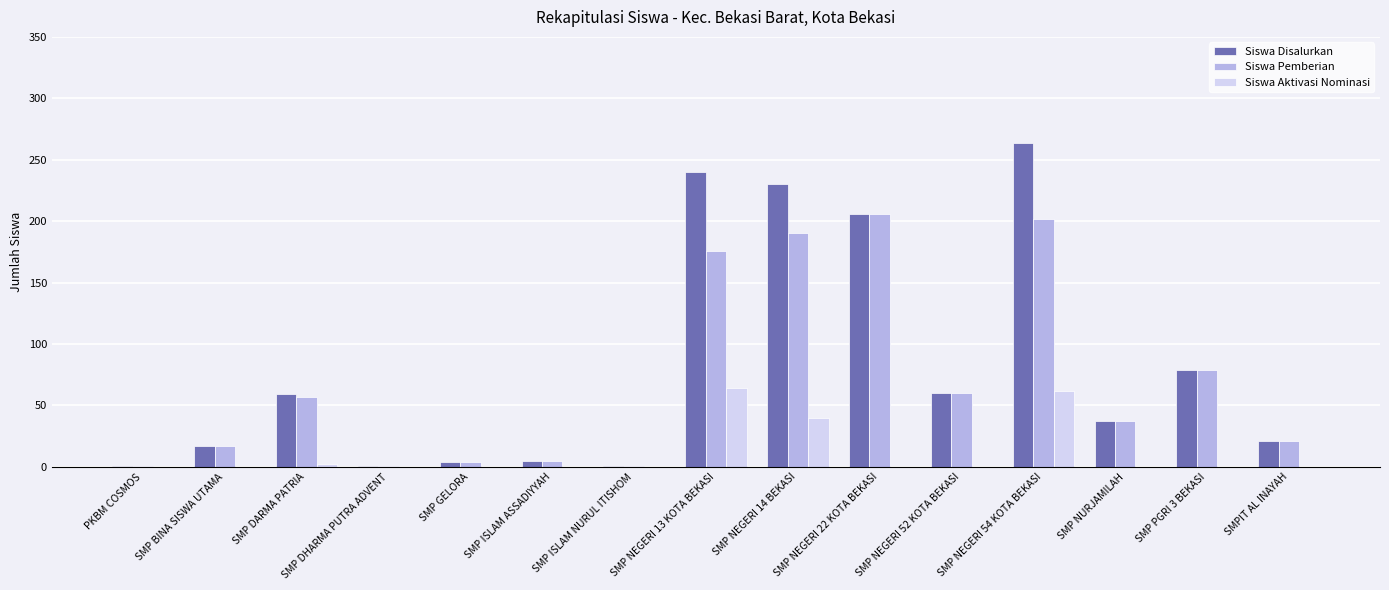

What are all the series names shown in the legend?

Siswa Disalurkan, Siswa Pemberian, Siswa Aktivasi Nominasi